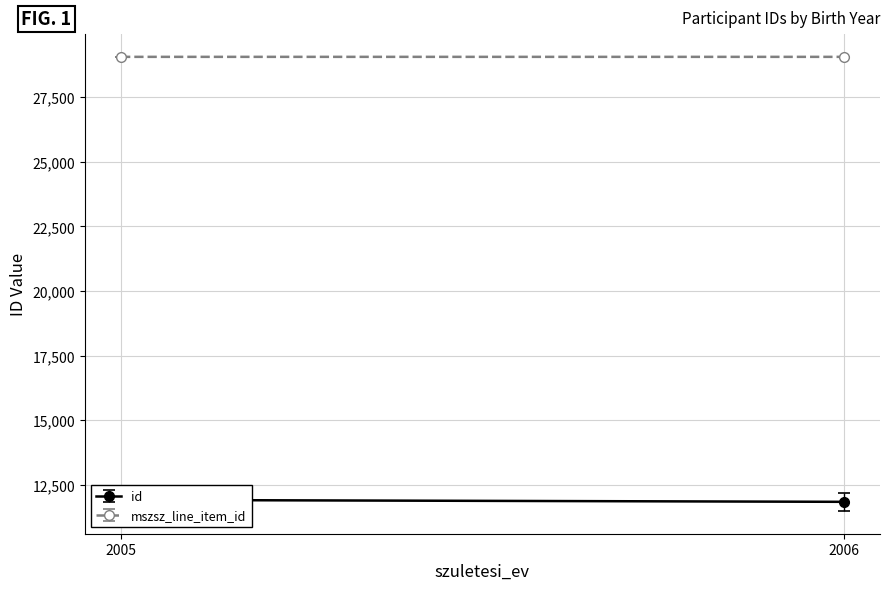

What is the sum of the id values at 2005 and 2005?

23580